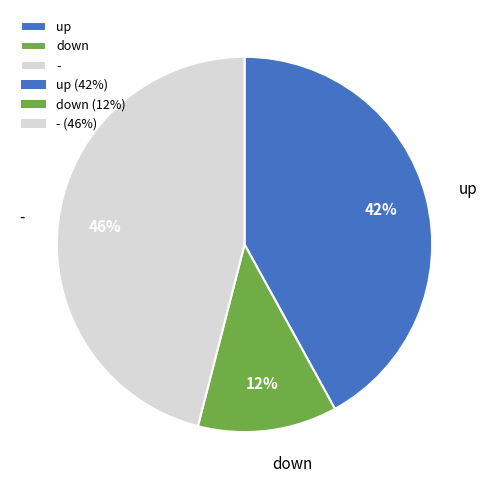

To the nearest percent, what is the difference between the down and - slice percentages?

34%